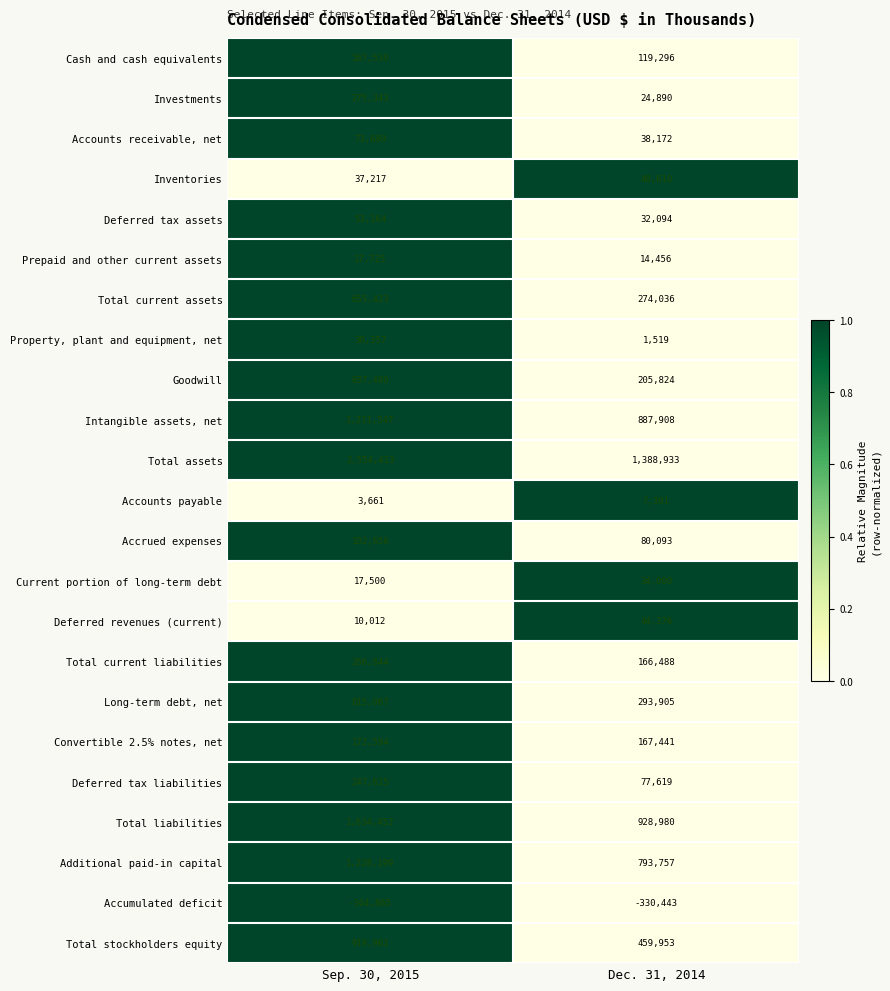

Which series has the largest total across all categories?

Total assets